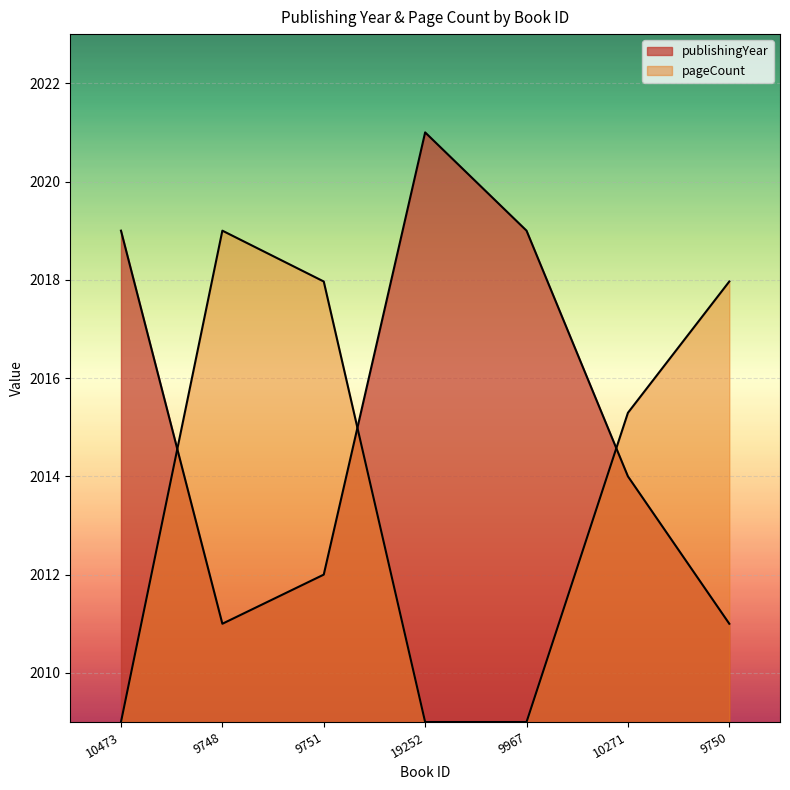

Does the chart display data point markers on the line(s)?

No